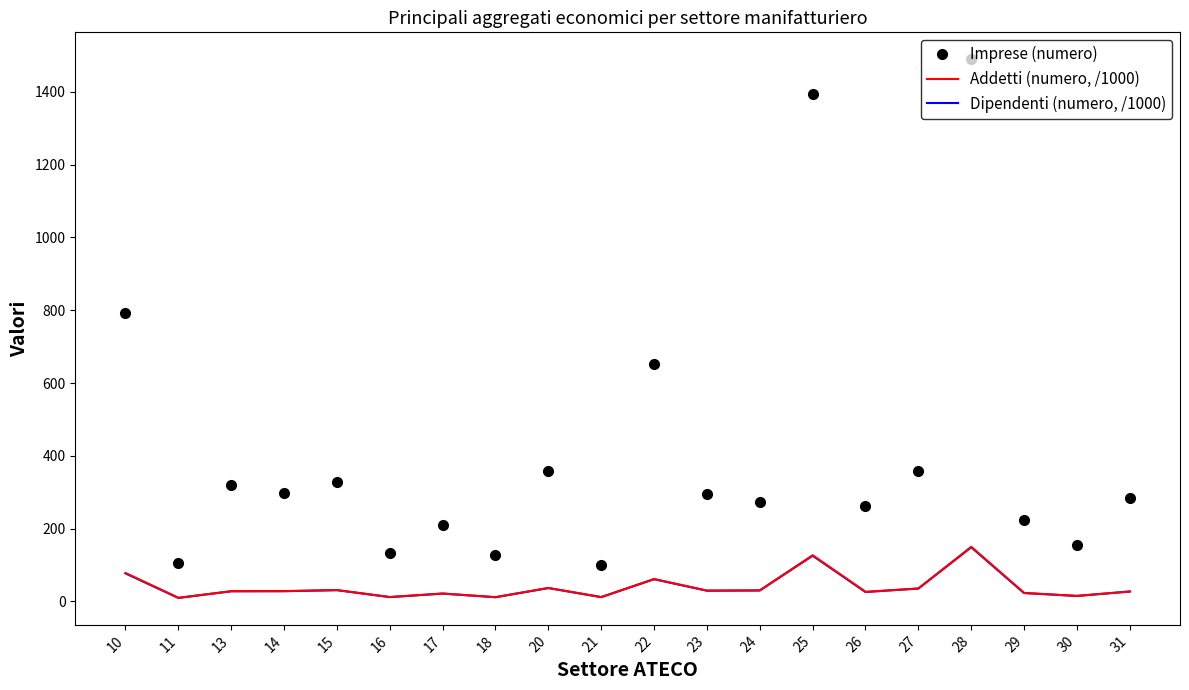

Where is the first local maximum for Imprese (numero)?

13